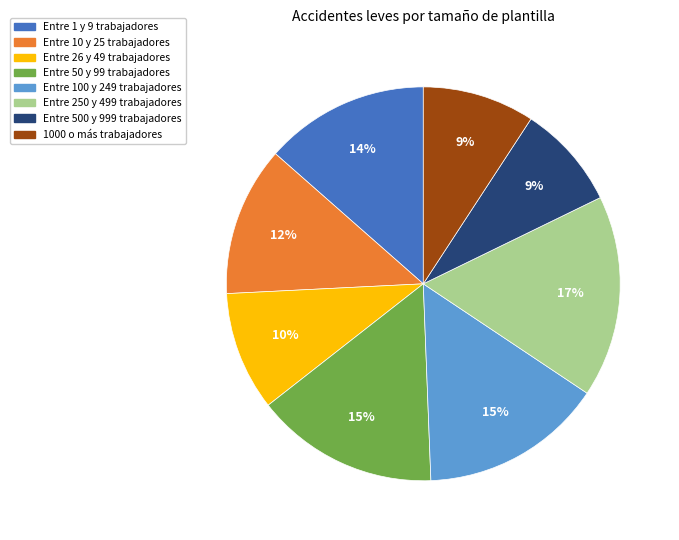

Count the number of slices in the pie.

8